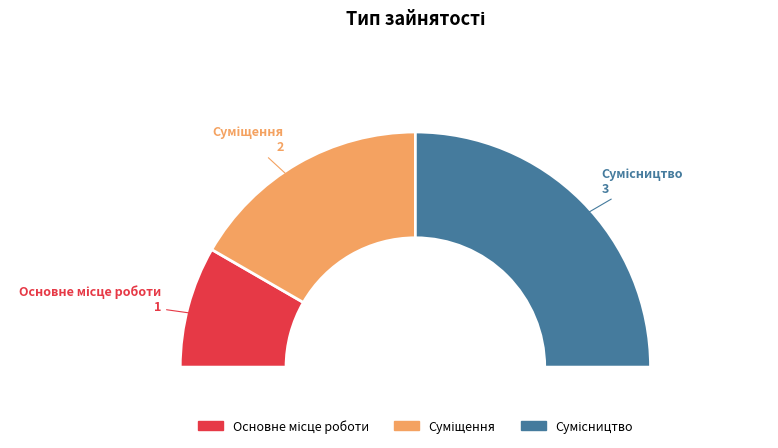

Approximately how many times larger is the value at Сумісництво compared to Основне місце роботи?

3.0